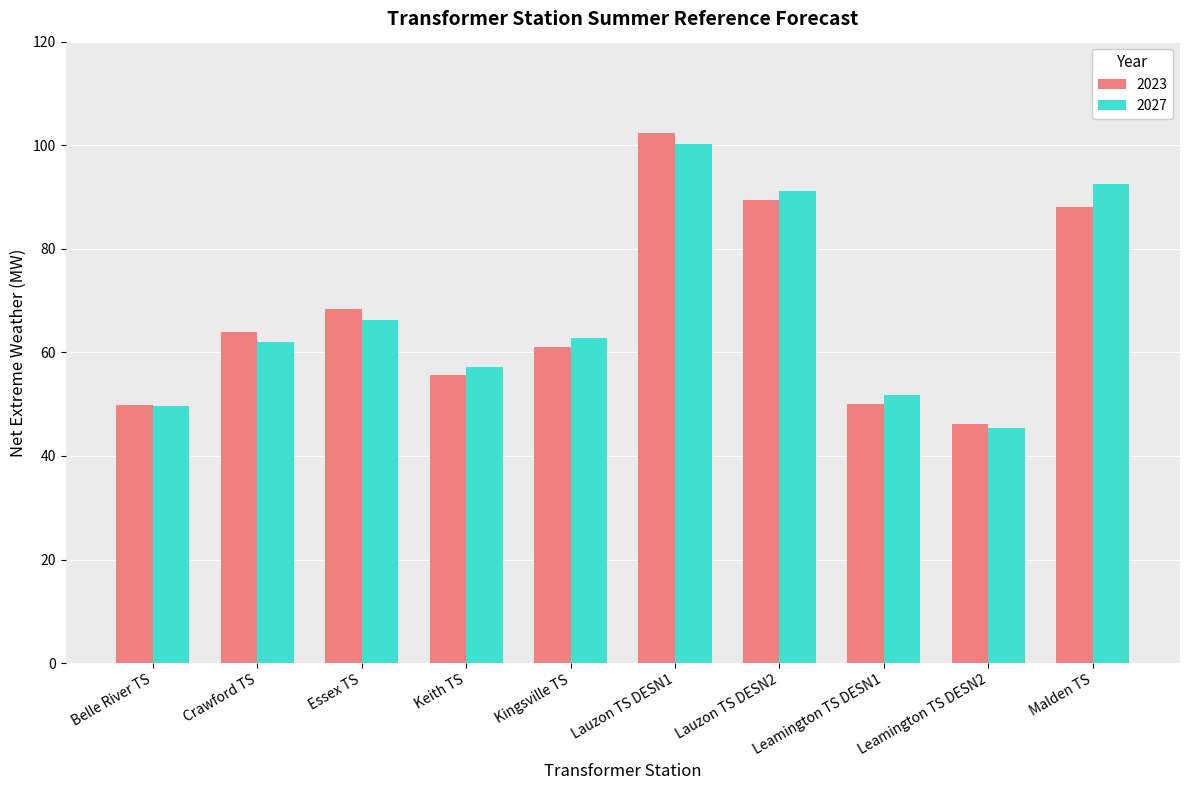

What is the difference between the 2023 values at Crawford TS and Leamington TS DESN1?

13.8